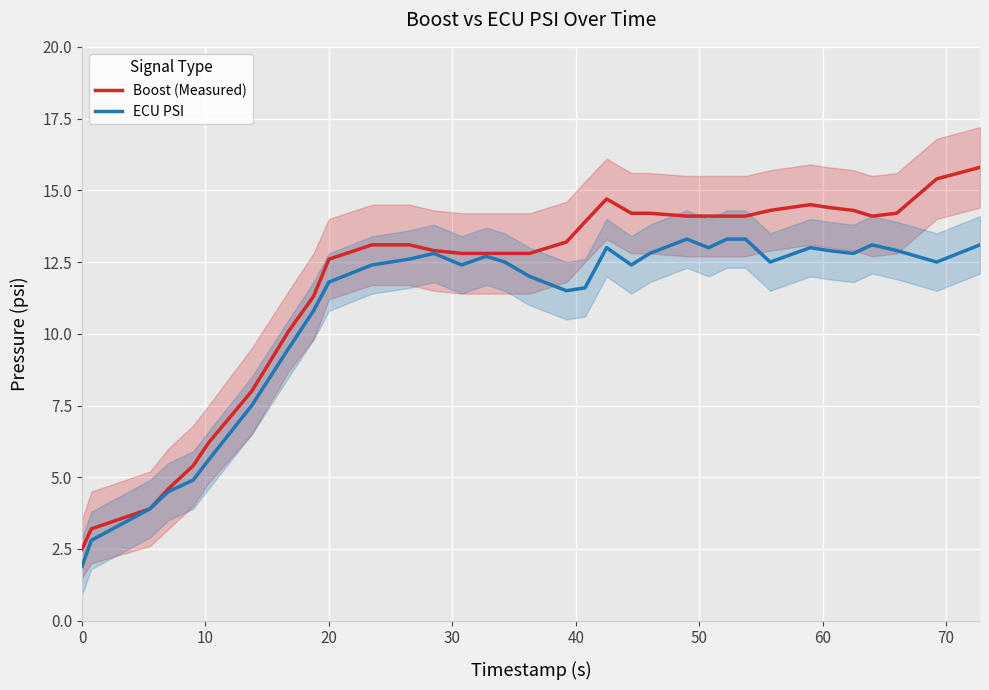

What is the highest value of the ECU PSI series?

13.3